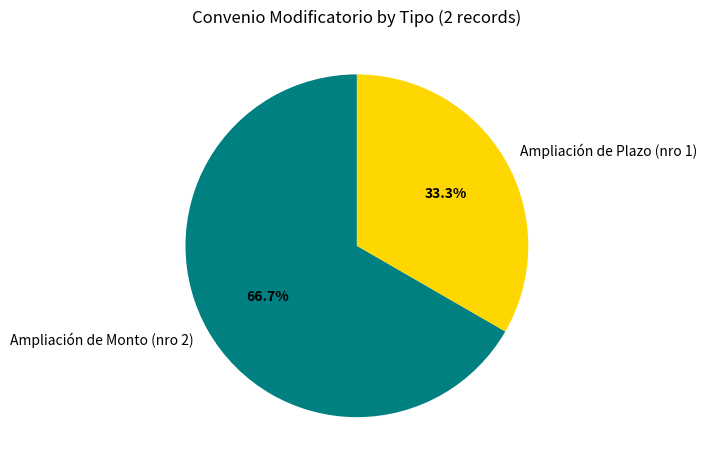

Which category has the biggest portion of the pie?

Ampliación de Monto (nro 2)